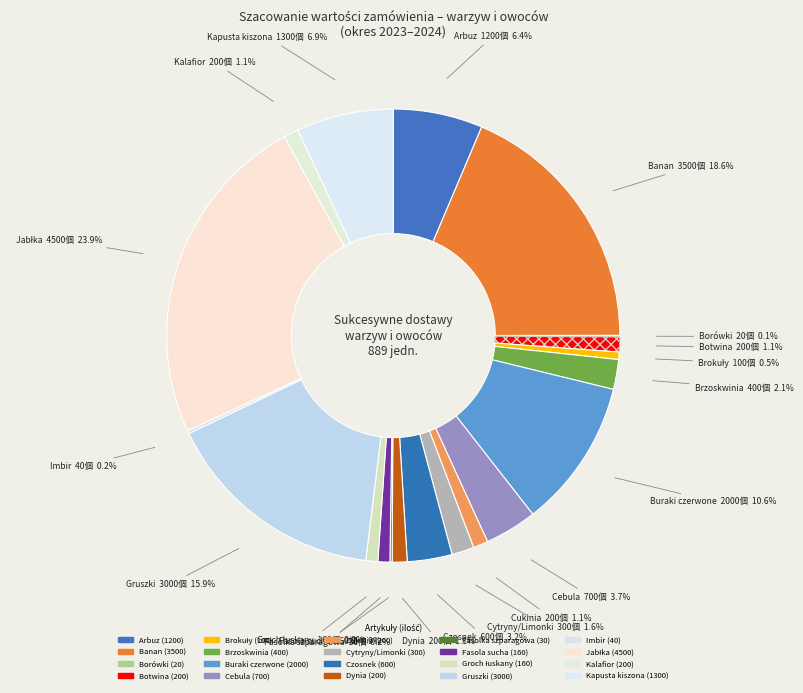

How many slices are in this pie chart?

20